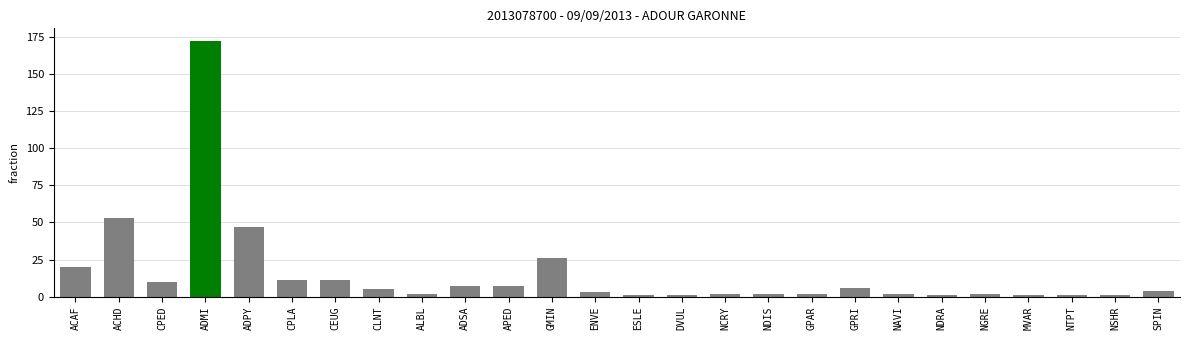

Which has a higher value, NGRE or ACAF?

ACAF